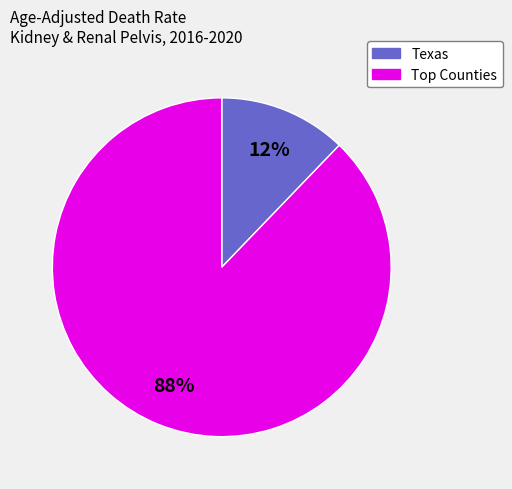

Count the number of slices in the pie.

2